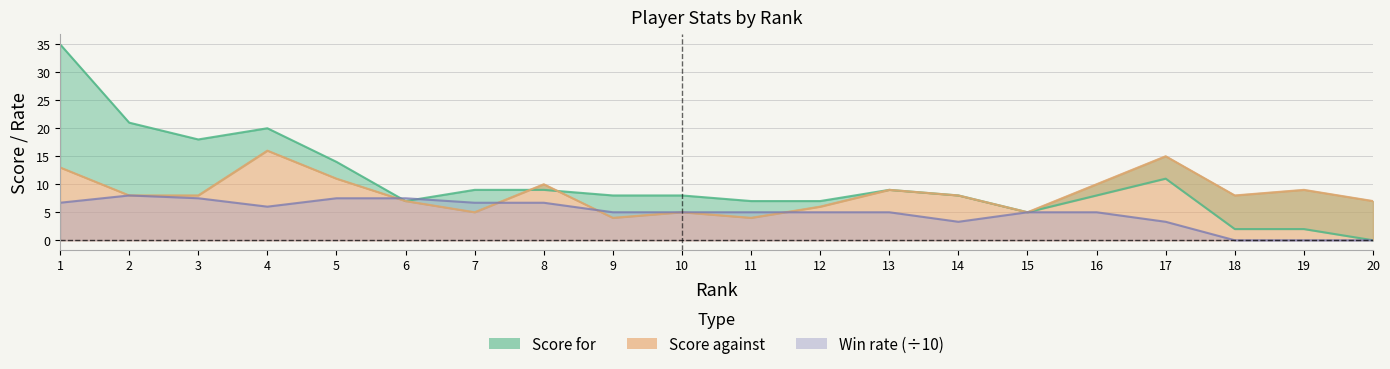

Where is Win rate nearest to the value 4?

14